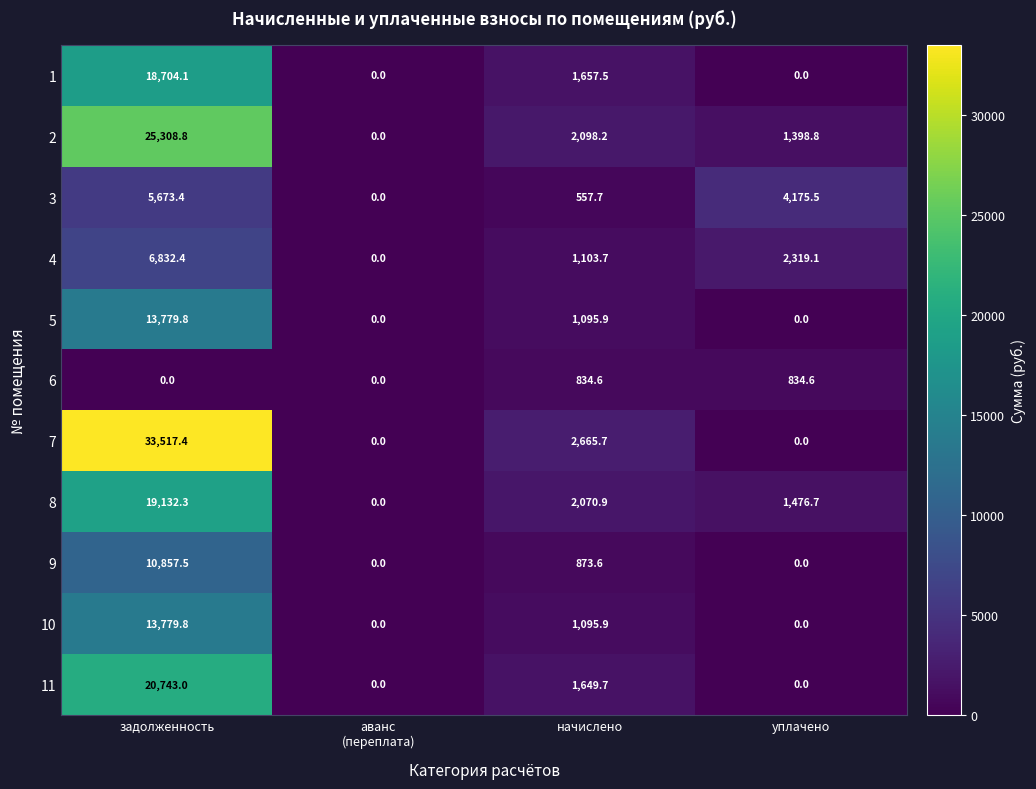

At which category is the sum across all series the highest?

задолженность